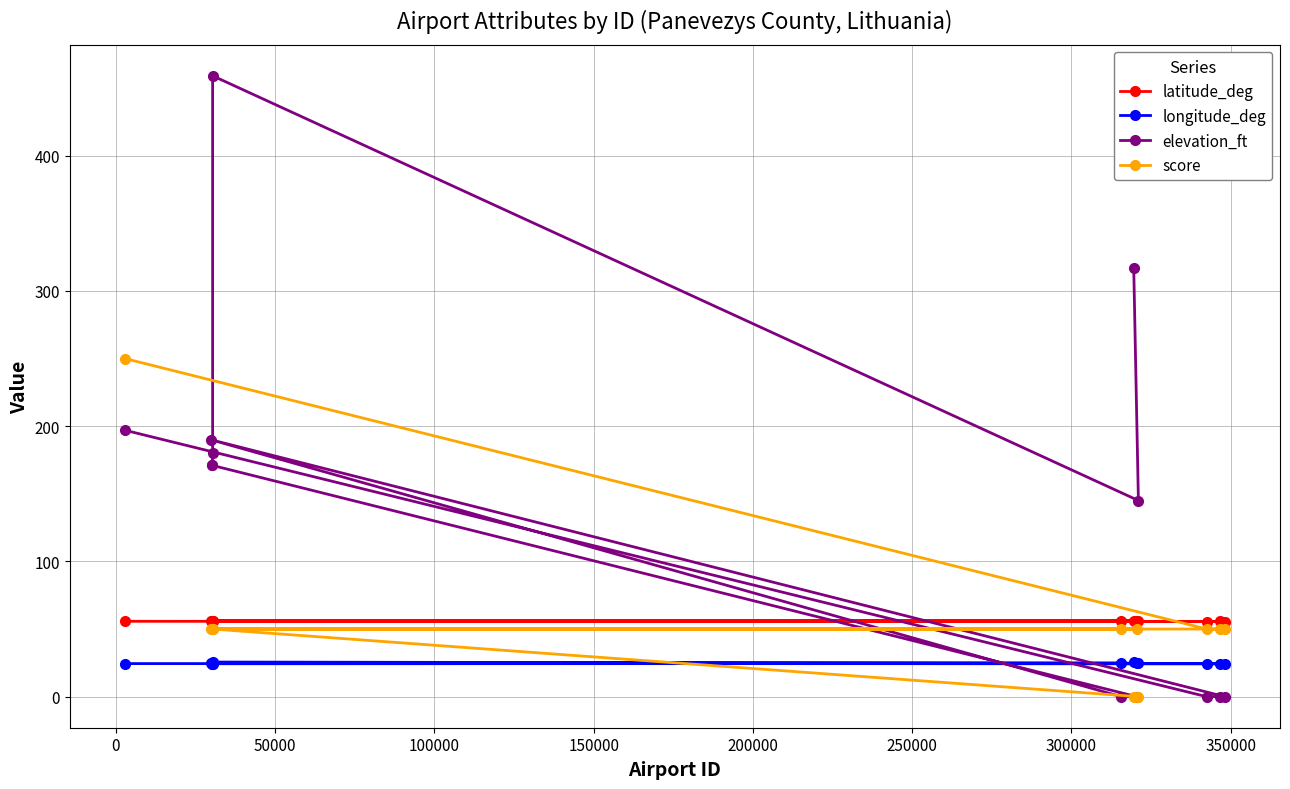

What is the value of the score point at the 1st from the left?

250.0